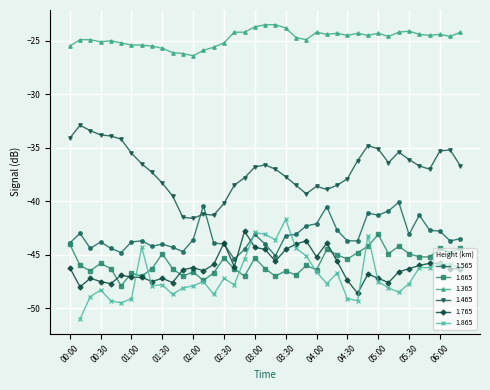

True or false: 1.465 and 1.765 cross at least once.

False